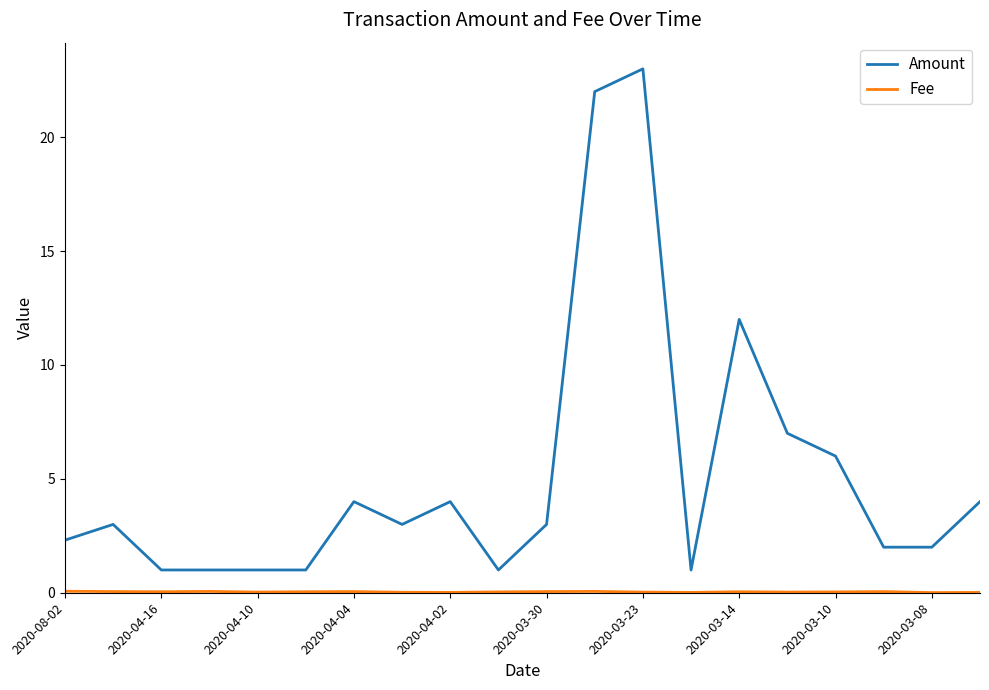

Which series has the widest spread of values?

Amount